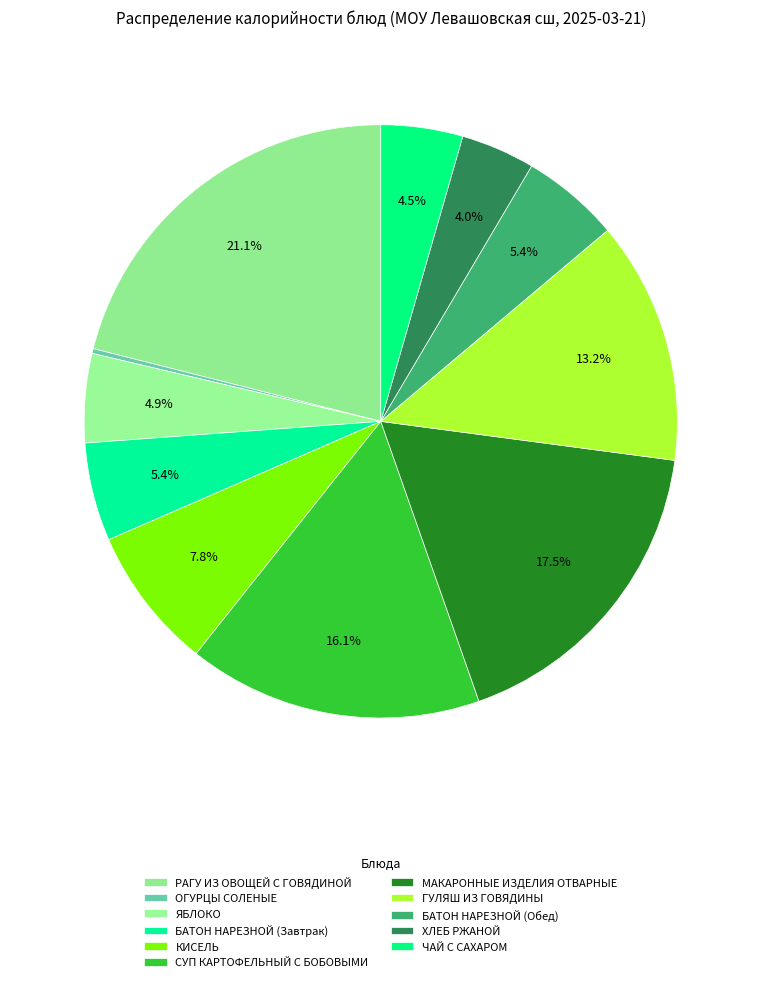

What percentage do ОГУРЦЫ СОЛЕНЫЕ and КИСЕЛЬ together represent?

8.0%